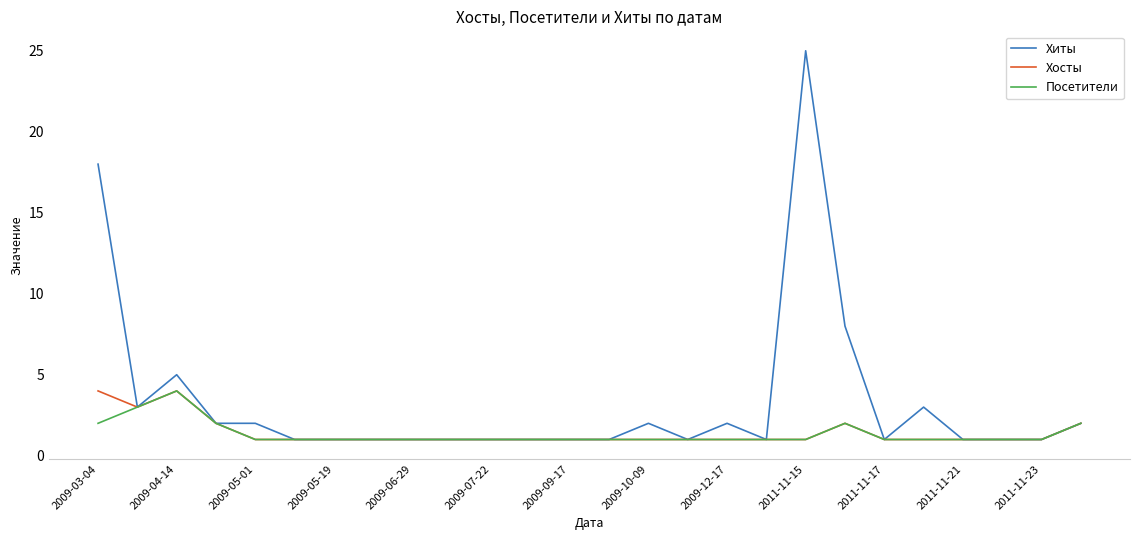

Reading right to left, what are all the values shown in this chart?

Хиты: 2	1	1	1	3	1	8	25	1	2	1	2	1	1	1	1	1	1	1	1	1	2	2	5	3	18
Хосты: 2	1	1	1	1	1	2	1	1	1	1	1	1	1	1	1	1	1	1	1	1	1	2	4	3	4
Посетители: 2	1	1	1	1	1	2	1	1	1	1	1	1	1	1	1	1	1	1	1	1	1	2	4	3	2